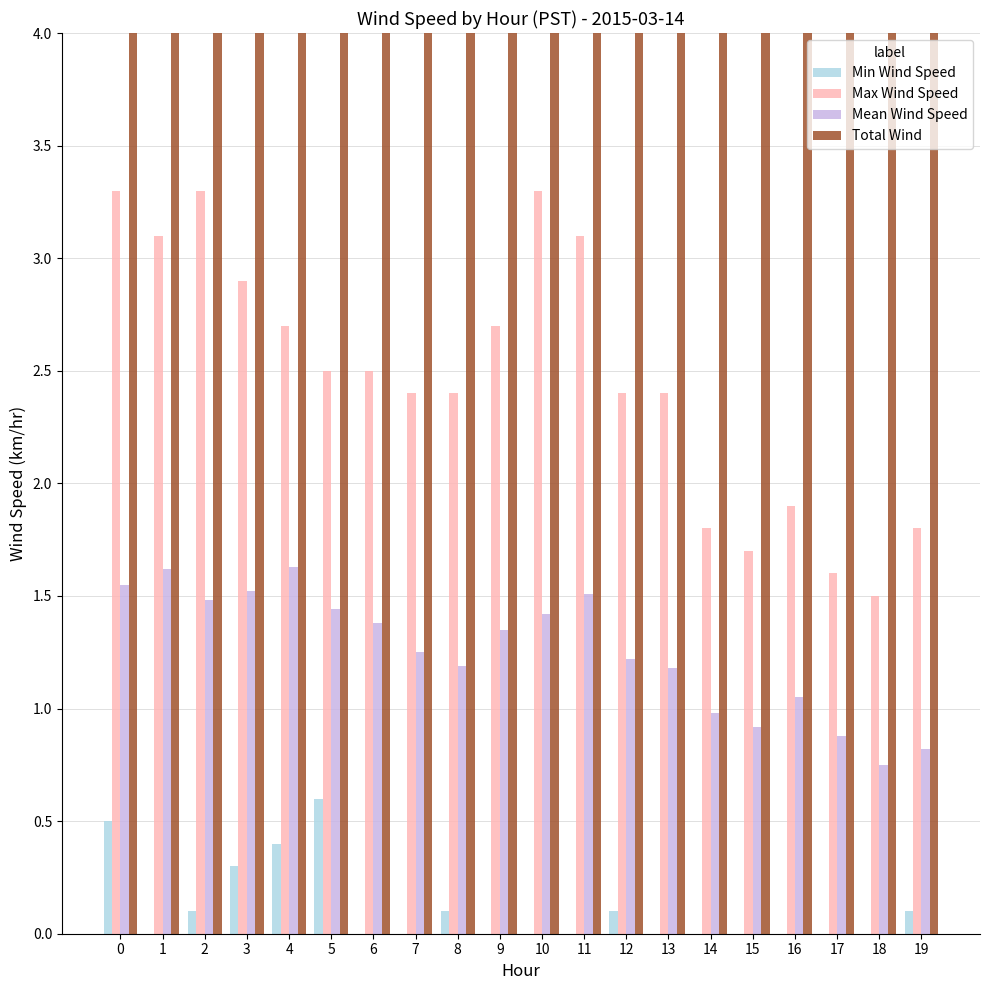

Reading left to right, extract all data points from this chart.

Min Wind Speed: 0.5	0.0	0.1	0.3	0.4	0.6	0.0	0.0	0.1	0.0	0.0	0.0	0.1	0.0	0.0	0.0	0.0	0.0	0.0	0.1
Max Wind Speed: 3.3	3.1	3.3	2.9	2.7	2.5	2.5	2.4	2.4	2.7	3.3	3.1	2.4	2.4	1.8	1.7	1.9	1.6	1.5	1.8
Mean Wind Speed: 1.6	1.6	1.5	1.5	1.6	1.4	1.4	1.2	1.2	1.4	1.4	1.5	1.2	1.2	1.0	0.9	1.1	0.9	0.8	0.8
Total Wind: 93.0	97.2	88.8	91.2	97.8	86.4	82.8	75.0	71.4	81.0	85.2	90.6	73.2	70.8	58.8	55.2	63.0	52.8	45.0	49.2